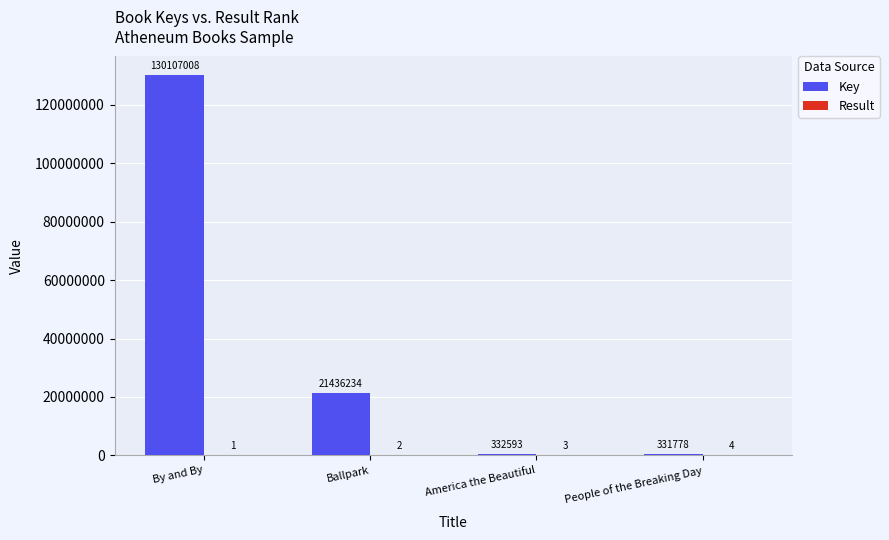

Which category has the highest value in the Key series?

By and By